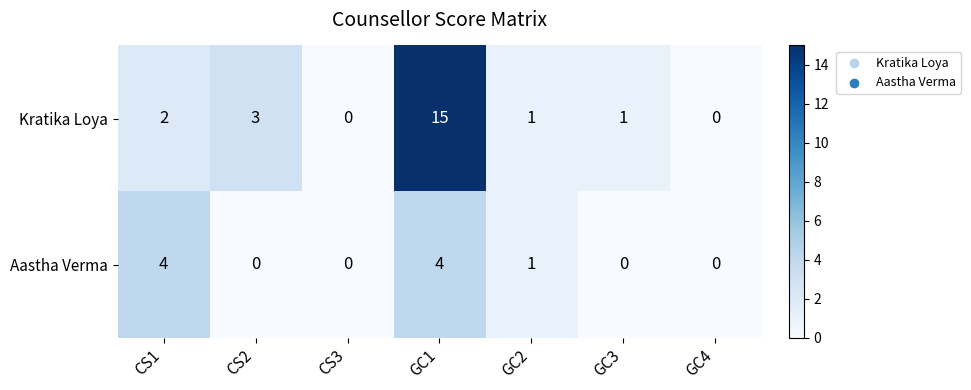

How many distinct data groups are displayed?

2